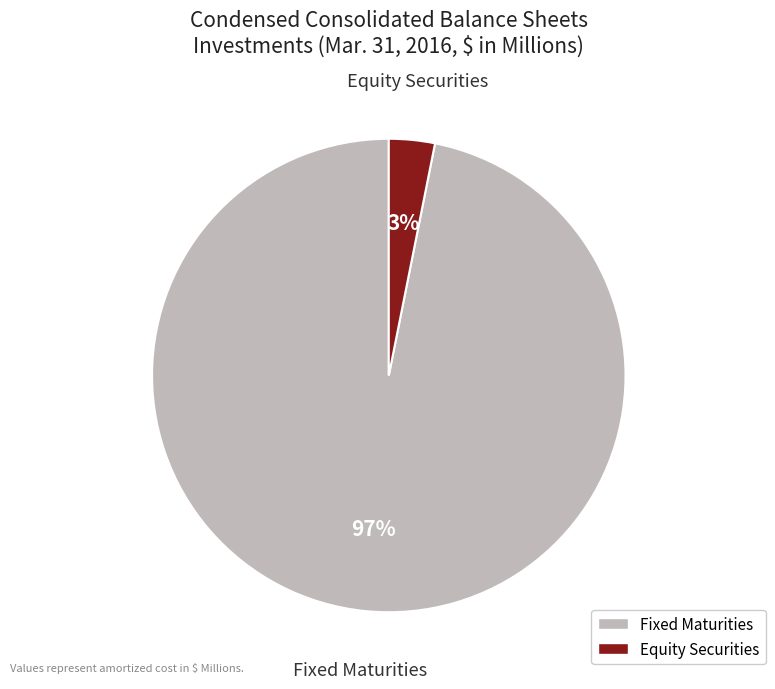

To the nearest percent, what portion does Fixed Maturities represent?

97%